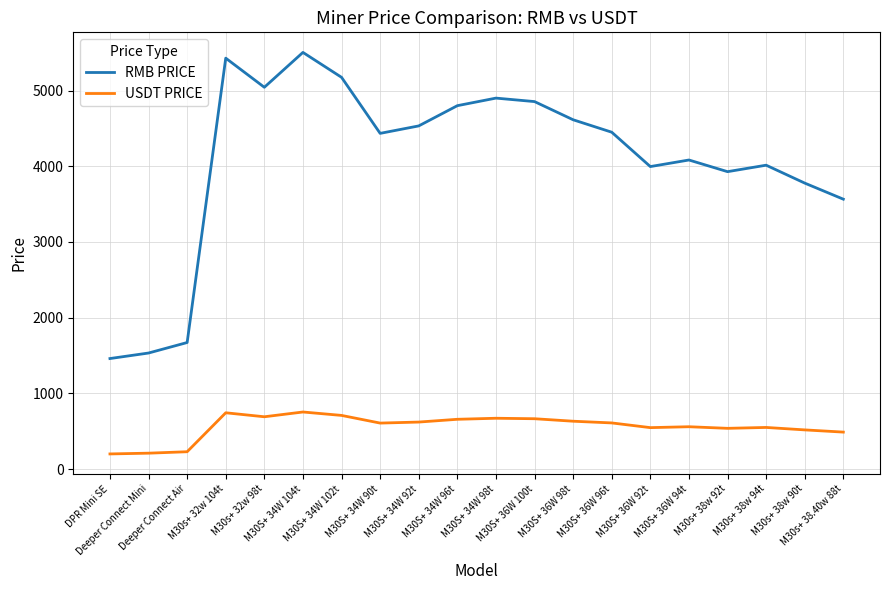

True or false: USDT PRICE and RMB PRICE cross at least once.

False